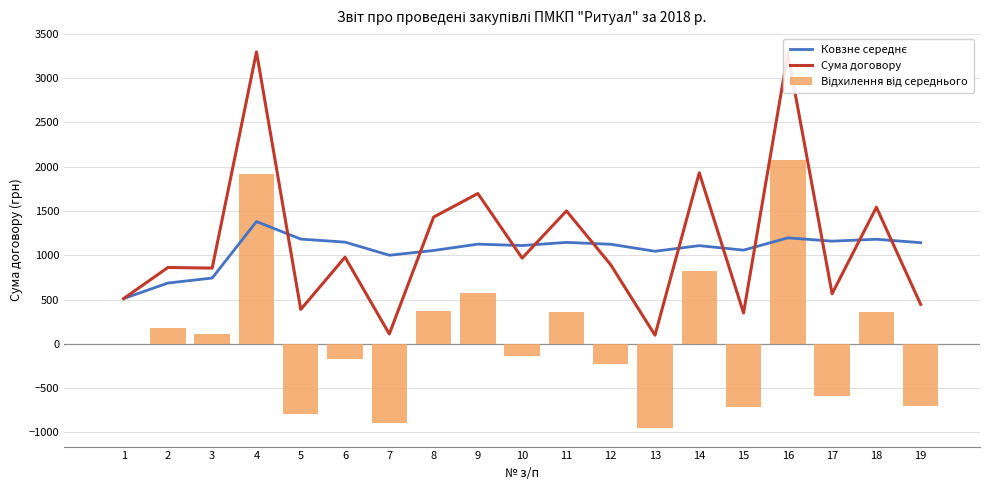

Reading right to left, list all the values displayed in this chart.

Ковзне середнє: 1141.5	1180.1	1158.9	1196.0	1057.4	1108.1	1044.9	1123.8	1144.8	1109.3	1125.0	1053.6	999.9	1147.9	1181.9	1380.4	742.5	686.3	511.0
Сума договору: 445.4	1541.2	565.8	3273.6	348.4	1930.0	98.0	892.8	1500.0	967.2	1696.3	1430.0	111.4	978.0	388.0	3294.0	855.0	861.6	511.0
Відхилення від середнього: -696.0	361.1	-593.1	2077.6	-709.1	821.9	-946.9	-231.0	355.2	-142.1	571.3	376.4	-888.4	-169.9	-793.9	1913.6	112.5	175.3	0.0